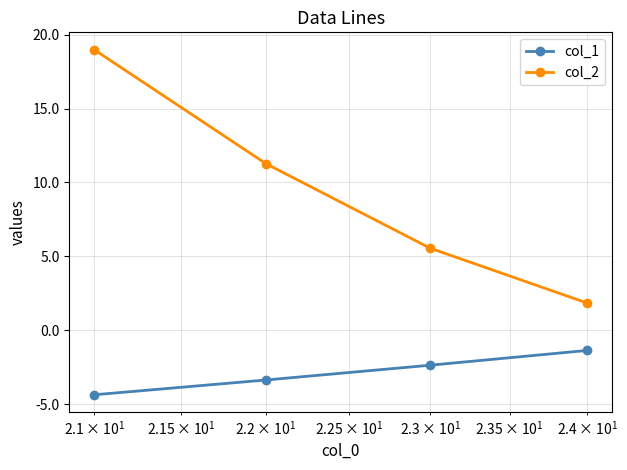

Reading left to right, transcribe all the data shown in this chart.

col_1: -4.4	-3.4	-2.4	-1.4
col_2: 19.0	11.3	5.6	1.8